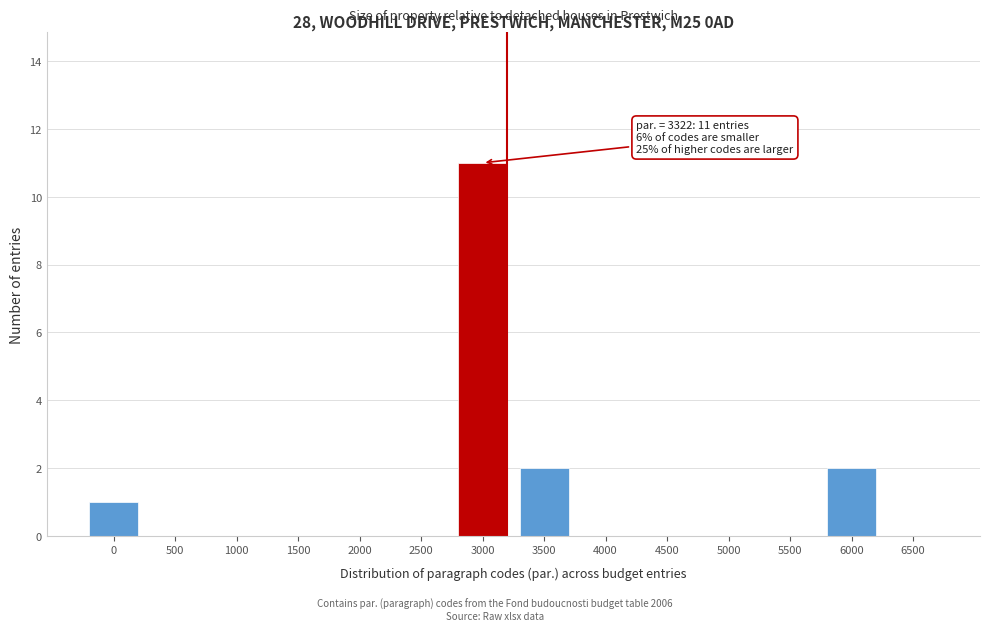

Reading right to left, what are all the values shown in this chart?

6500=0	6000=2	5500=0	5000=0	4500=0	4000=0	3500=2	3000=11	2500=0	2000=0	1500=0	1000=0	500=0	0=1